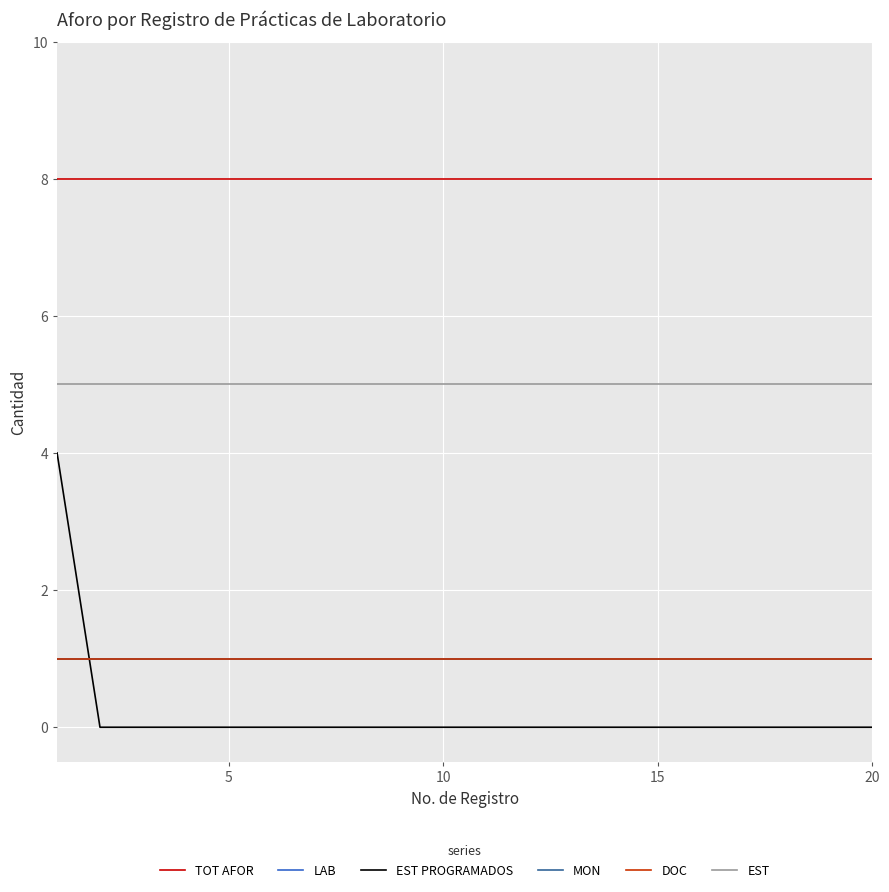

Reading left to right, extract all data points from this chart.

TOT AFOR: 8	8	8	8	8	8	8	8	8	8	8	8	8	8	8	8	8	8	8	8
LAB: 1	1	1	1	1	1	1	1	1	1	1	1	1	1	1	1	1	1	1	1
EST PROGRAMADOS: 4	0	0	0	0	0	0	0	0	0	0	0	0	0	0	0	0	0	0	0
MON: 1	1	1	1	1	1	1	1	1	1	1	1	1	1	1	1	1	1	1	1
DOC: 1	1	1	1	1	1	1	1	1	1	1	1	1	1	1	1	1	1	1	1
EST: 5	5	5	5	5	5	5	5	5	5	5	5	5	5	5	5	5	5	5	5